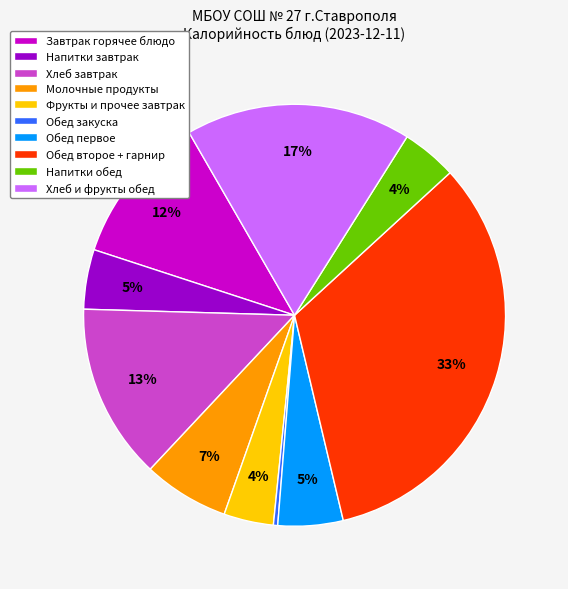

To the nearest percent, what is the difference between the largest and smallest slice percentages?

33%